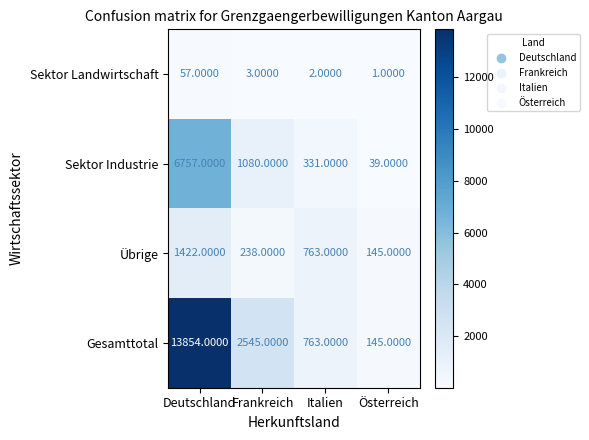

How many data points does each series have?

4